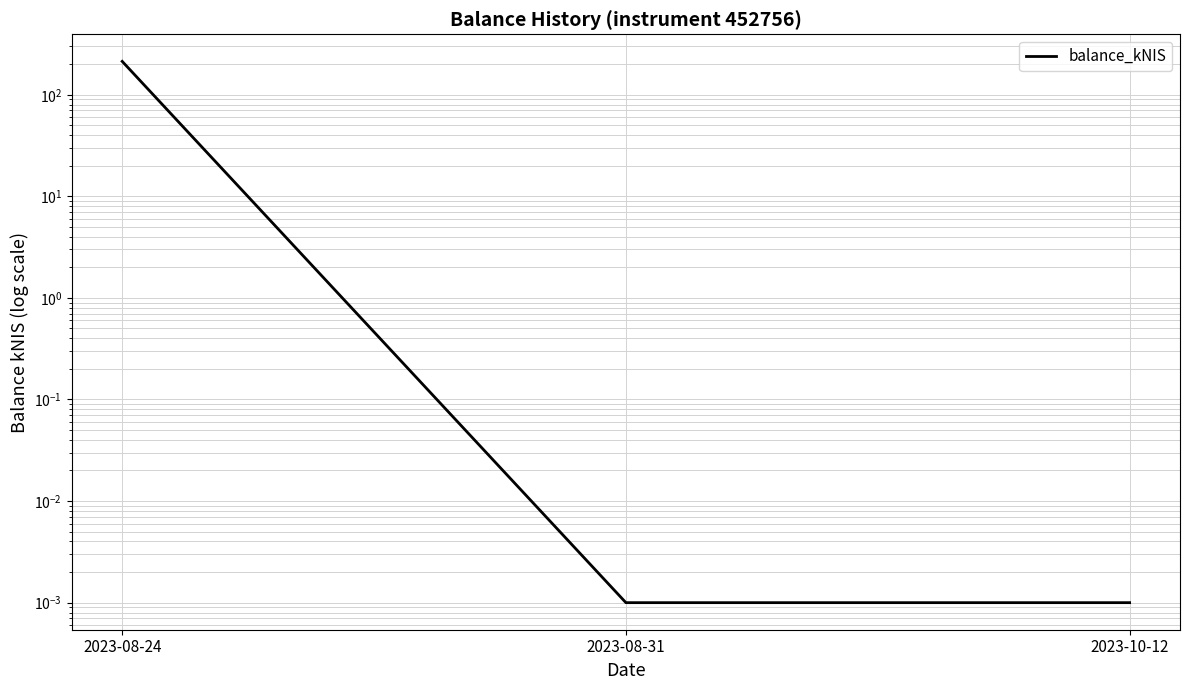

Reading right to left, list all the values displayed in this chart.

0.0	0.0	213.1